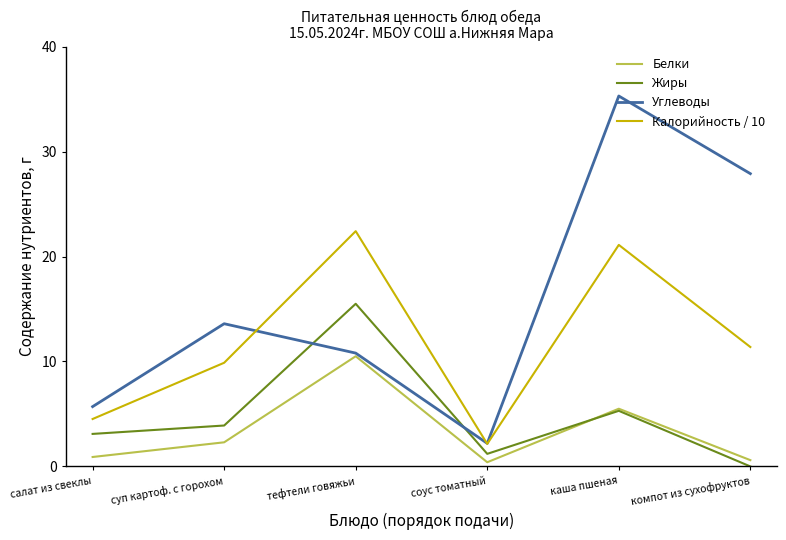

True or false: Углеводы and Жиры cross at least once.

True